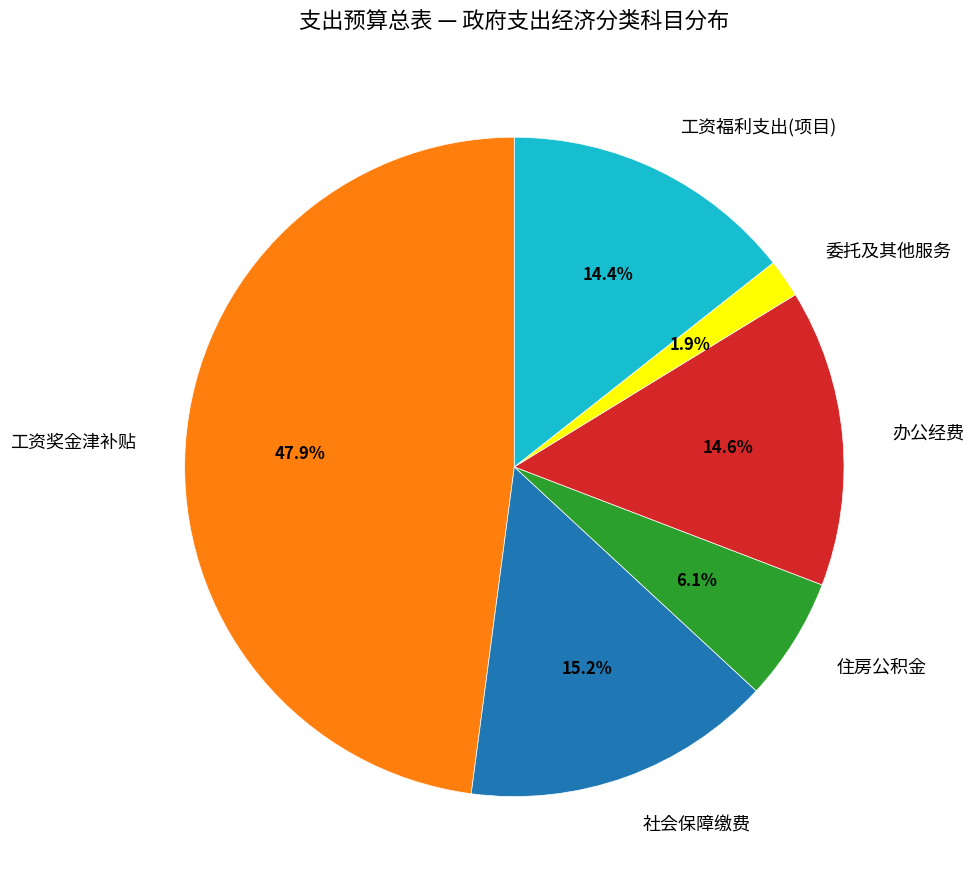

Is the sum of 办公经费 and 工资福利支出(项目) greater than half?

No